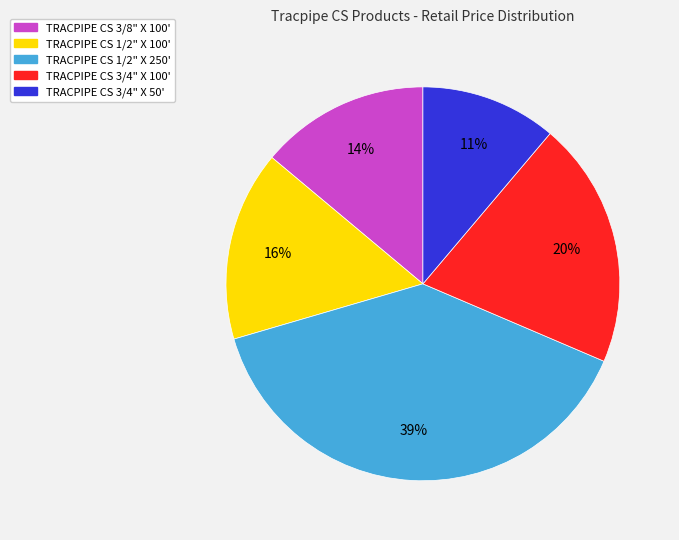

The TRACPIPE CS 3/8" X 100' slice represents 1% of the pie. True or false?

False